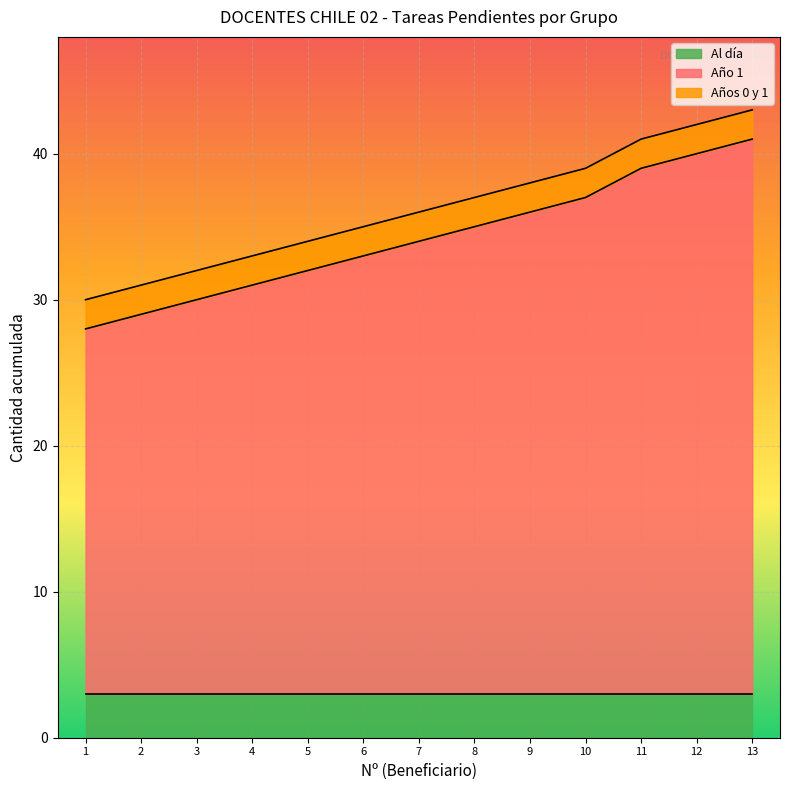

List the labels in order of Al día value, smallest first.

1, 2, 3, 4, 5, 6, 7, 8, 9, 10, 11, 12, 13